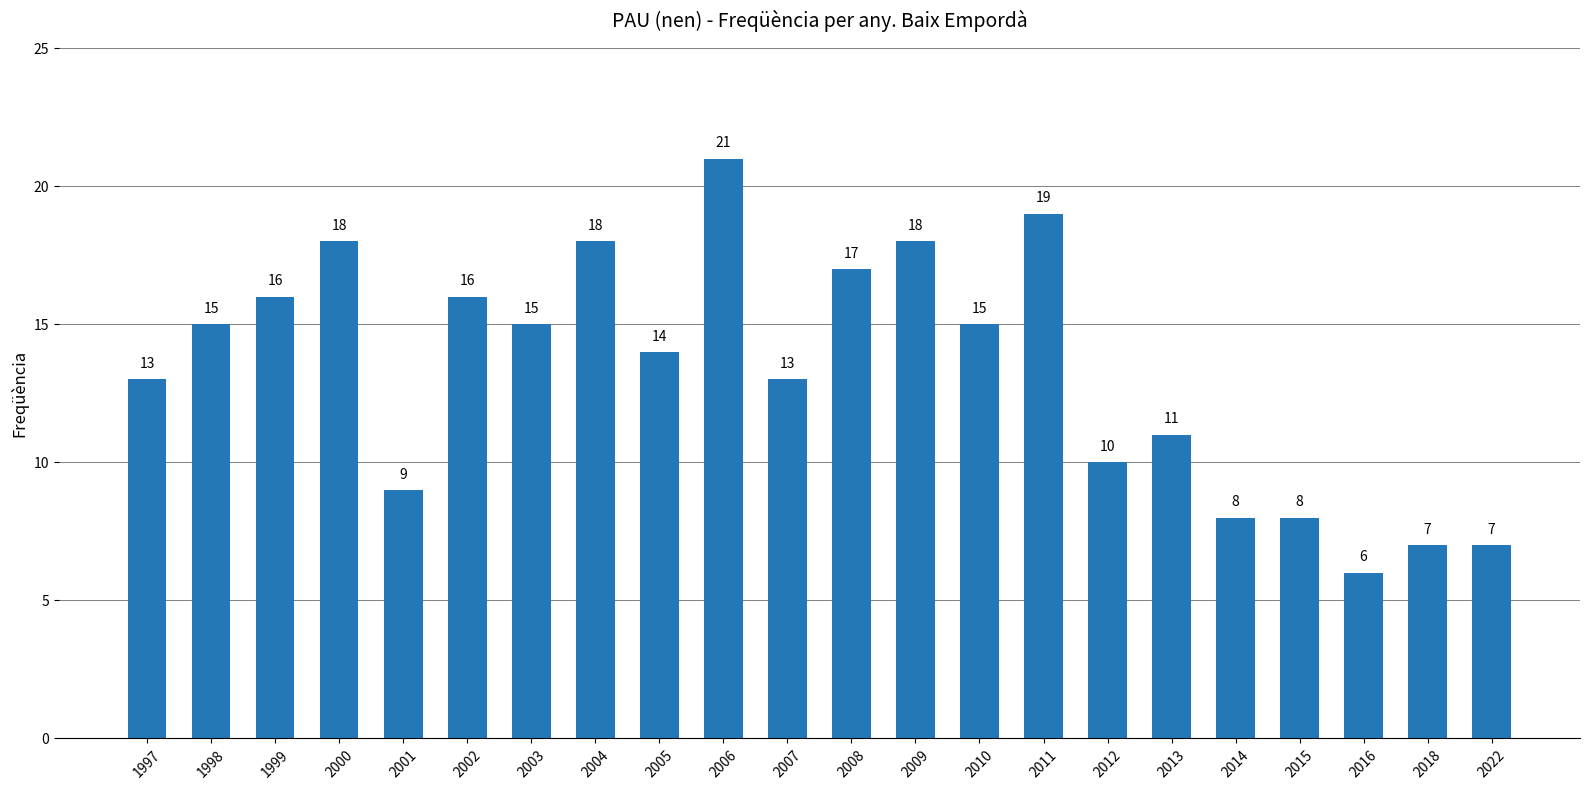

Count the number of categories in the chart.

22